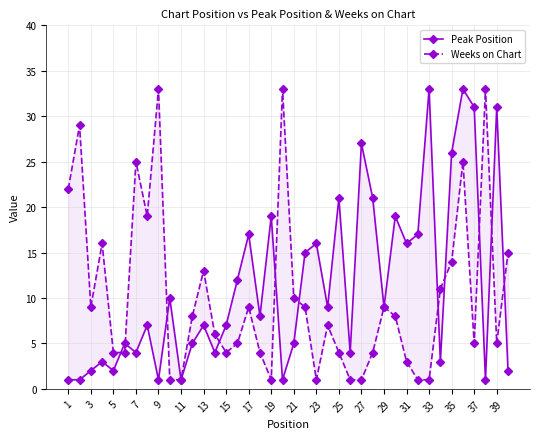

Does the chart have visible grid lines?

Yes